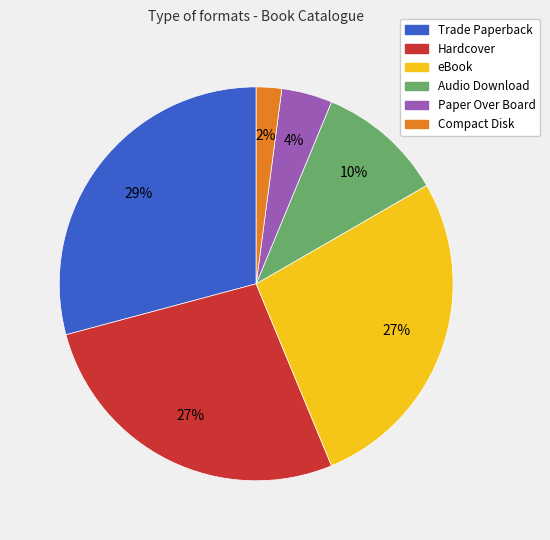

True or false: Audio Download accounts for 10% of the total.

True